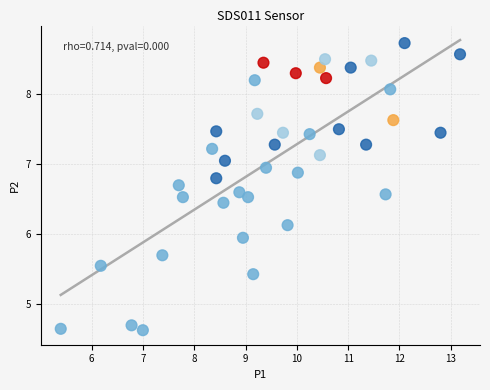

What is the range of Y values (max minus min)?

4.1